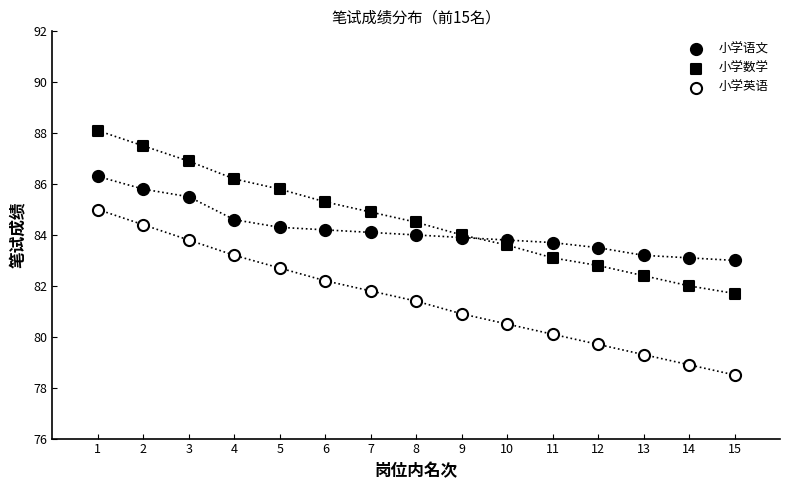

Does the chart have visible grid lines?

No